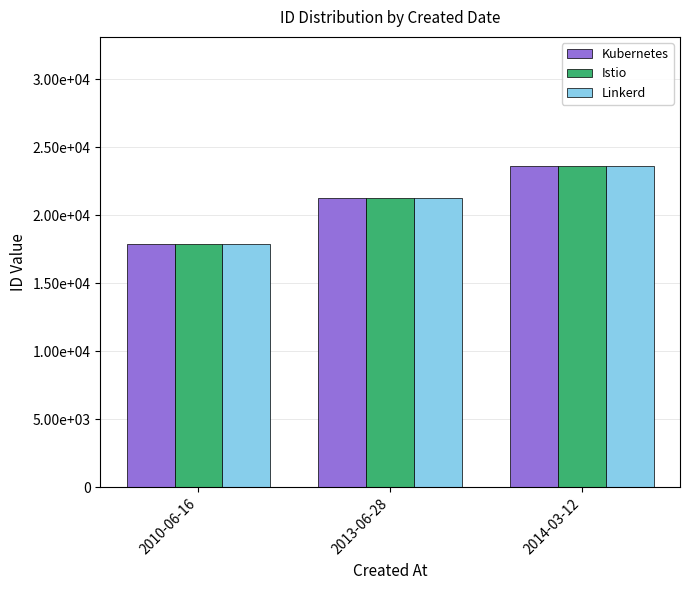

Is the value of Linkerd at 2014-03-12 greater than the value of Istio at 2014-03-12?

No